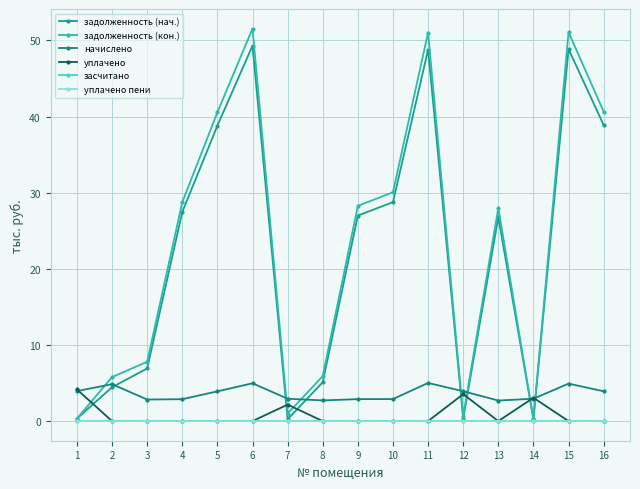

True or false: засчитано has a value of 0.0 at 9.

True